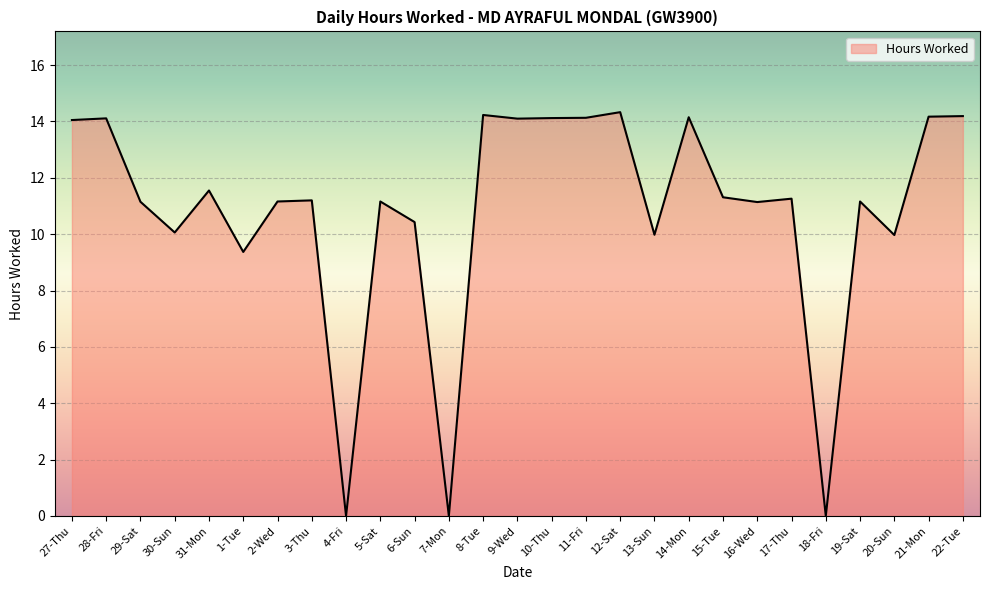

Rank the categories by value from lowest to highest.

4-Fri, 7-Mon, 18-Fri, 1-Tue, 20-Sun, 13-Sun, 30-Sun, 6-Sun, 16-Wed, 29-Sat, 2-Wed, 5-Sat, 19-Sat, 3-Thu, 17-Thu, 15-Tue, 31-Mon, 27-Thu, 9-Wed, 28-Fri, 10-Thu, 11-Fri, 14-Mon, 21-Mon, 22-Tue, 8-Tue, 12-Sat